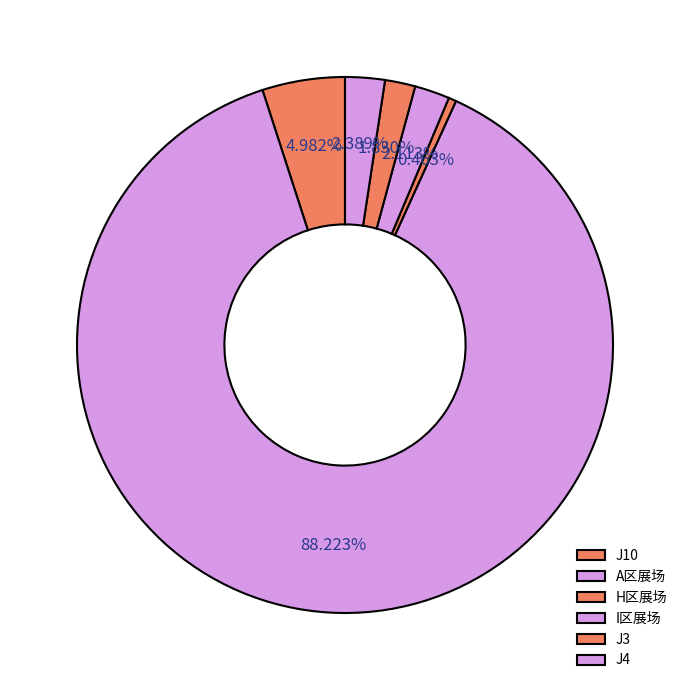

How many slices are in this pie chart?

6